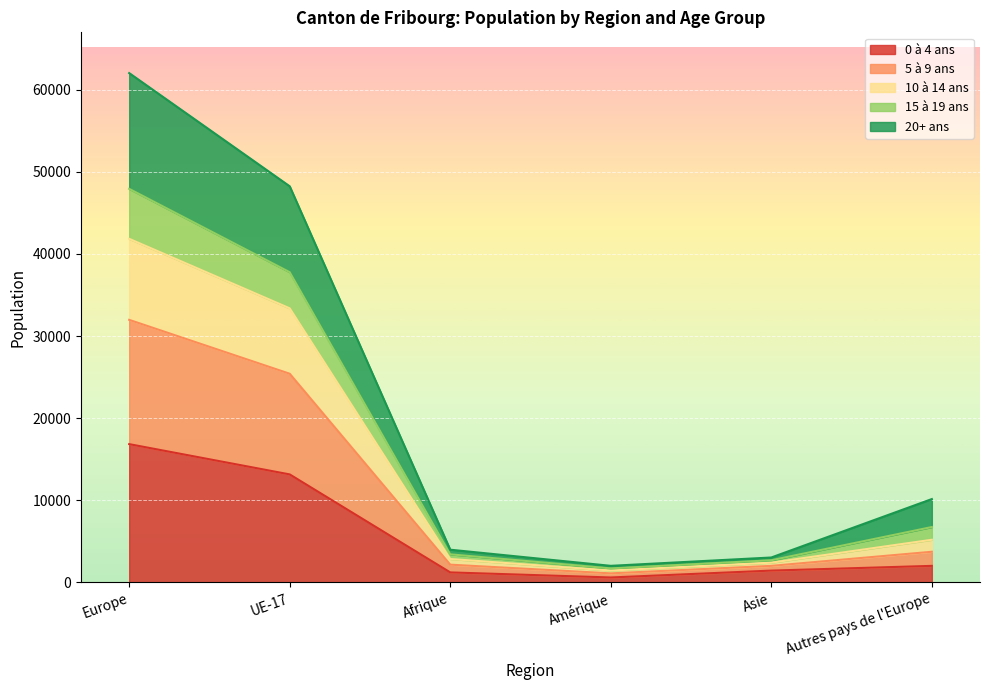

Is the value of 10 à 14 ans at Europe greater than the value of 0 à 4 ans at Afrique?

Yes